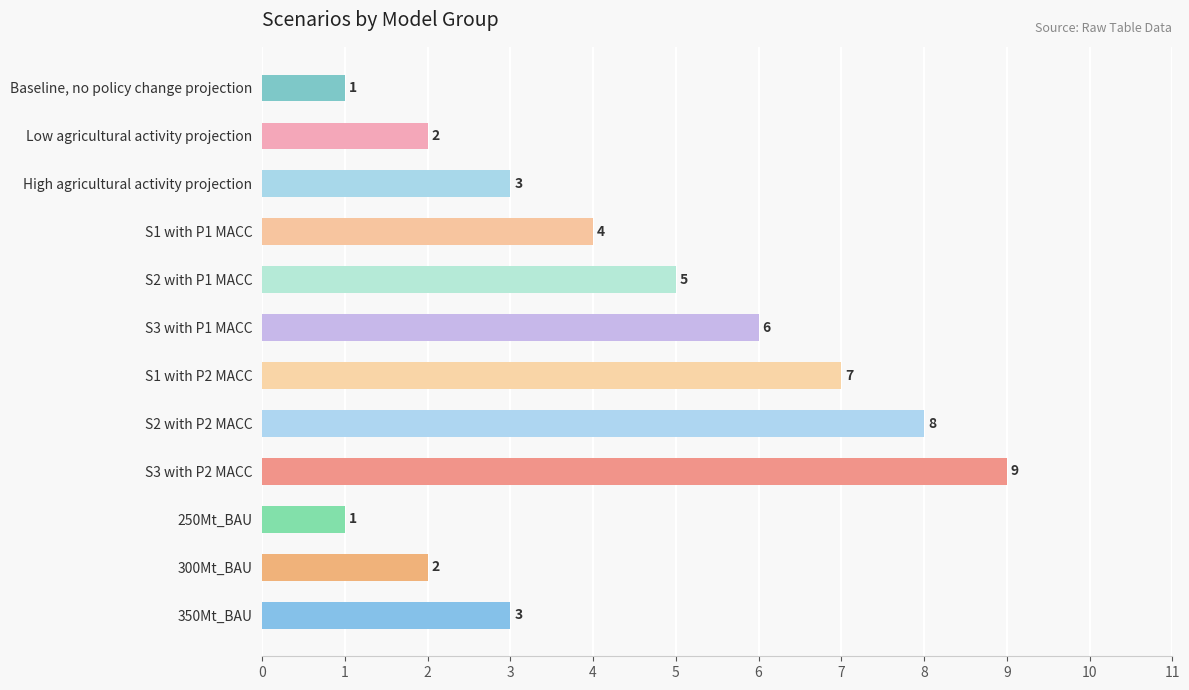

Reading bottom to top, transcribe all the data shown in this chart.

350Mt_BAU=3	300Mt_BAU=2	250Mt_BAU=1	S3 with P2 MACC=9	S2 with P2 MACC=8	S1 with P2 MACC=7	S3 with P1 MACC=6	S2 with P1 MACC=5	S1 with P1 MACC=4	High agricultural activity projection=3	Low agricultural activity projection=2	Baseline, no policy change projection=1